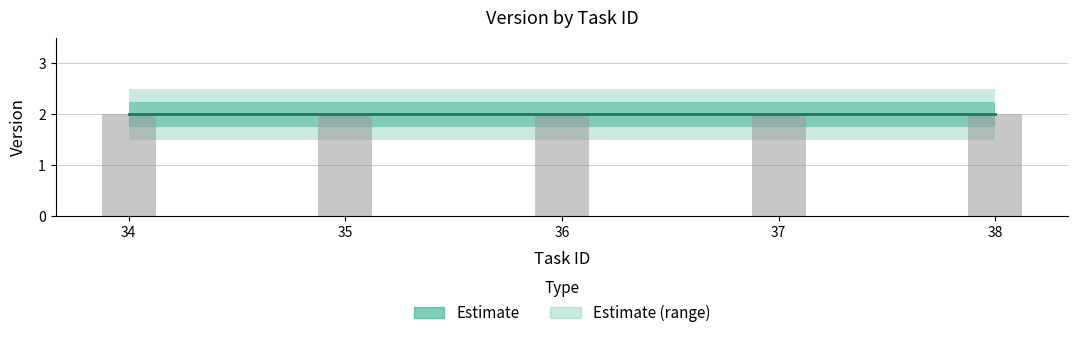

List the labels in order of version_upper value, largest first.

34, 35, 36, 37, 38